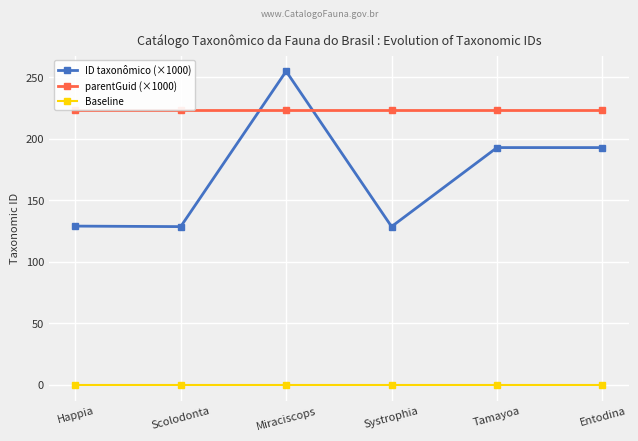

List the series in order of their overall mean, lowest first.

Baseline, ID taxonômico (×1000), parentGuid (×1000)